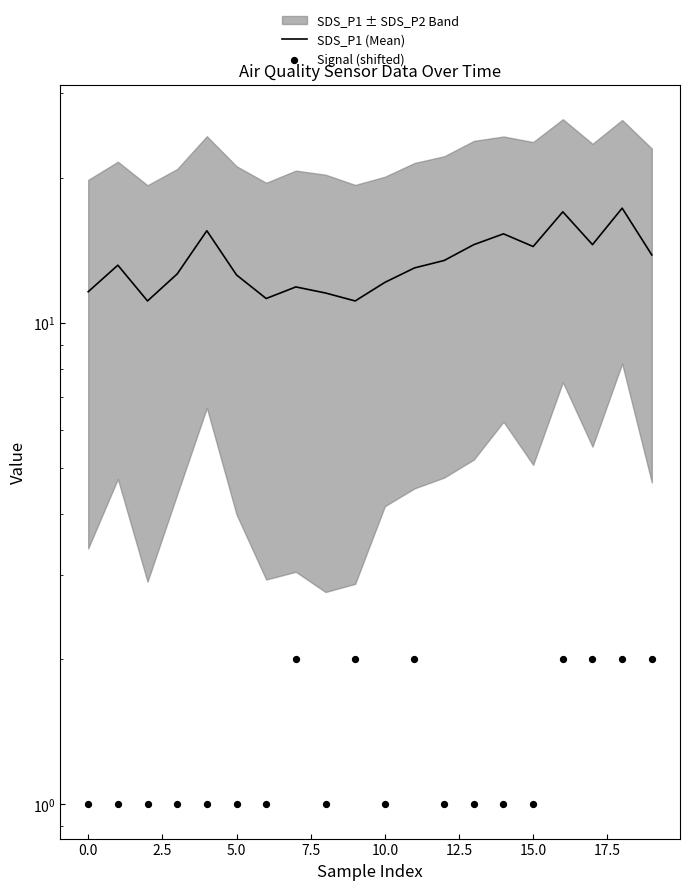

Is the value of Signal (shifted) at 10 greater than the value of SDS_P1 (Mean) at 13?

No